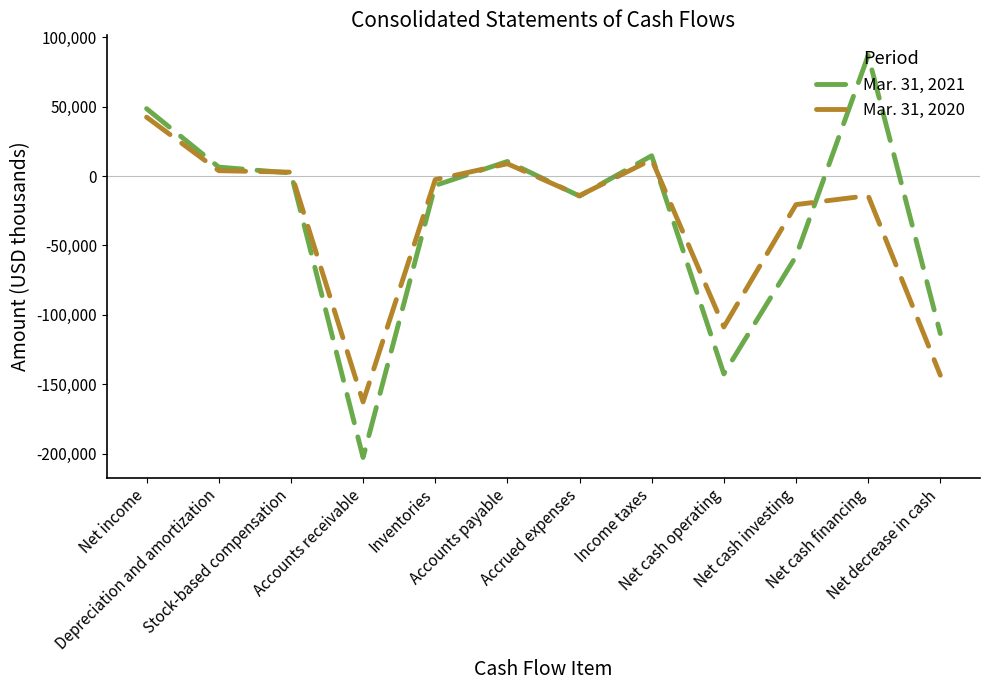

Is it true that Mar. 31, 2021 equals -98125 at Net cash operating?

False